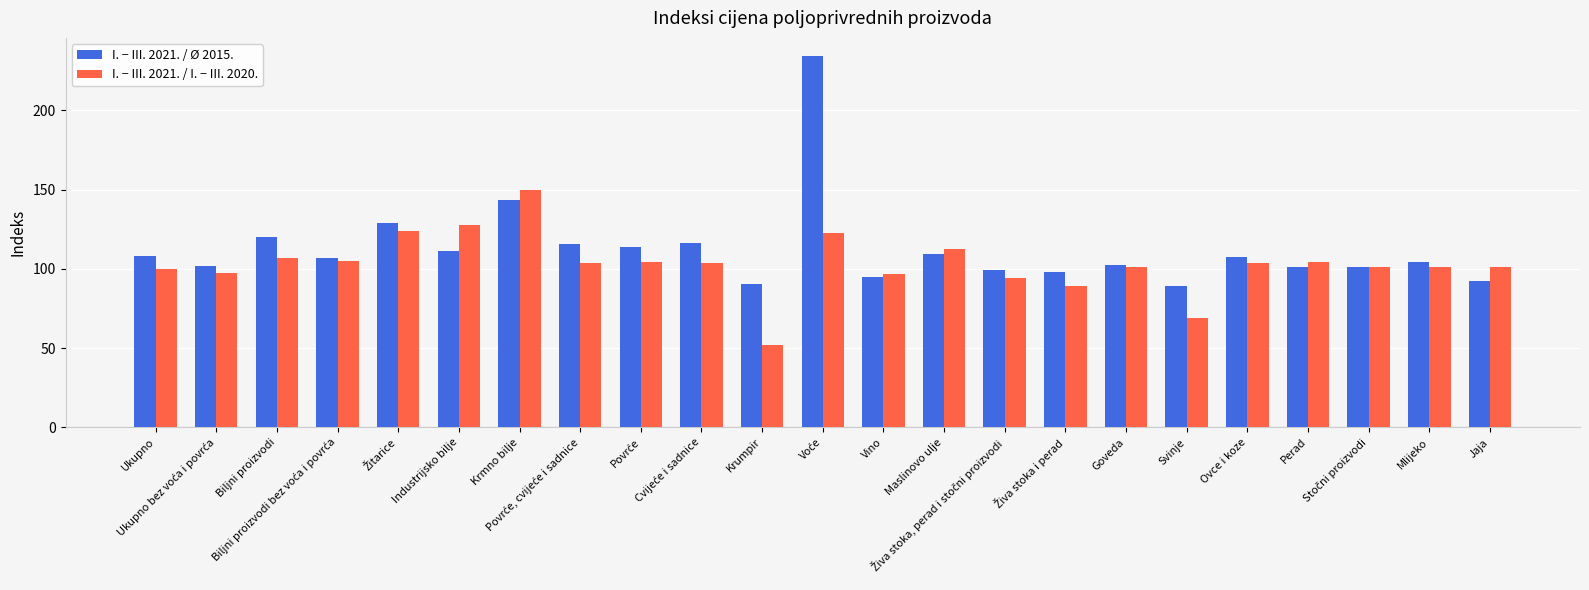

Which category has the highest value in the I. − III. 2021. / I. − III. 2020. series?

Krmno bilje